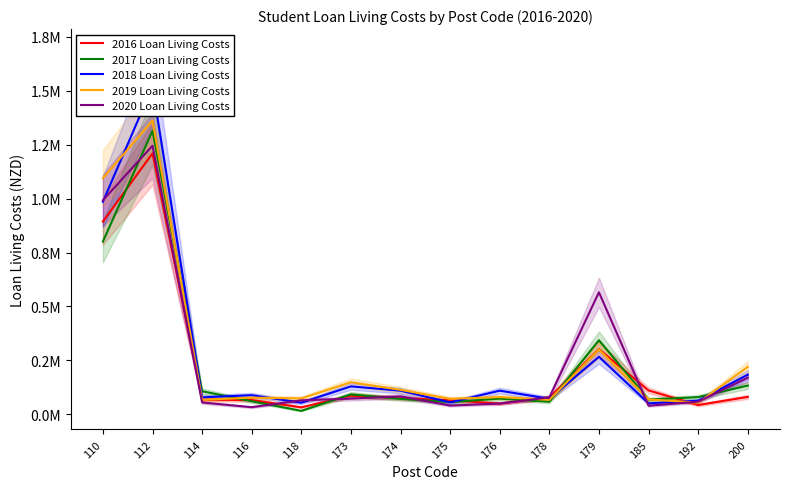

Reading left to right, transcribe all the data shown in this chart.

2016 Loan Living Costs: 0.9	1.2	0.1	0.1	0.0	0.1	0.1	0.1	0.0	0.1	0.3	0.1	0.0	0.1
2017 Loan Living Costs: 0.8	1.3	0.1	0.1	0.0	0.1	0.1	0.1	0.1	0.1	0.3	0.1	0.1	0.1
2018 Loan Living Costs: 1.0	1.5	0.1	0.1	0.1	0.1	0.1	0.1	0.1	0.1	0.3	0.1	0.1	0.2
2019 Loan Living Costs: 1.1	1.4	0.1	0.1	0.1	0.1	0.1	0.1	0.1	0.1	0.3	0.1	0.1	0.2
2020 Loan Living Costs: 1.0	1.2	0.1	0.0	0.1	0.1	0.1	0.0	0.1	0.1	0.6	0.0	0.1	0.2